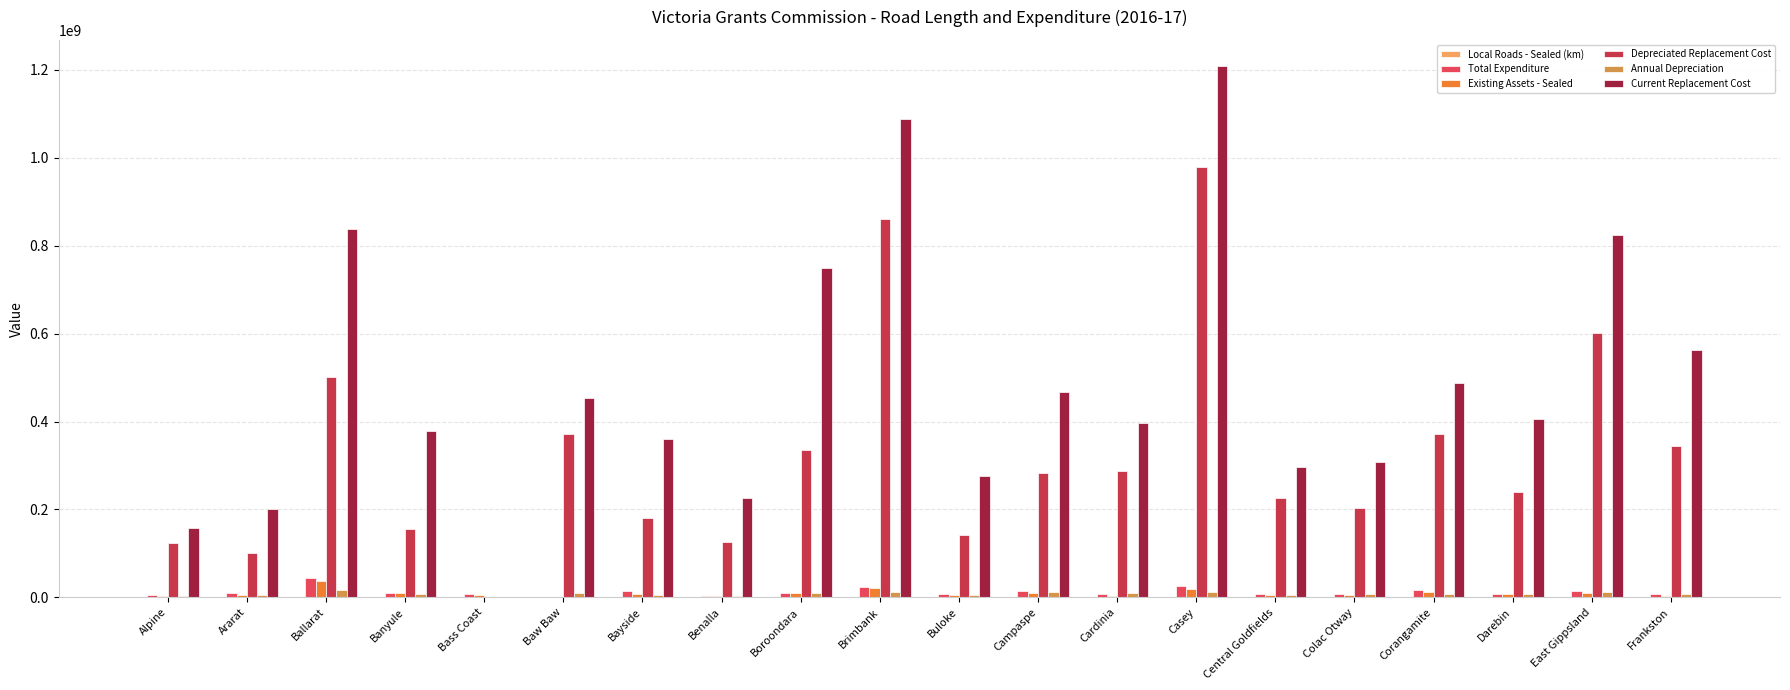

Count the number of data series in this chart.

6